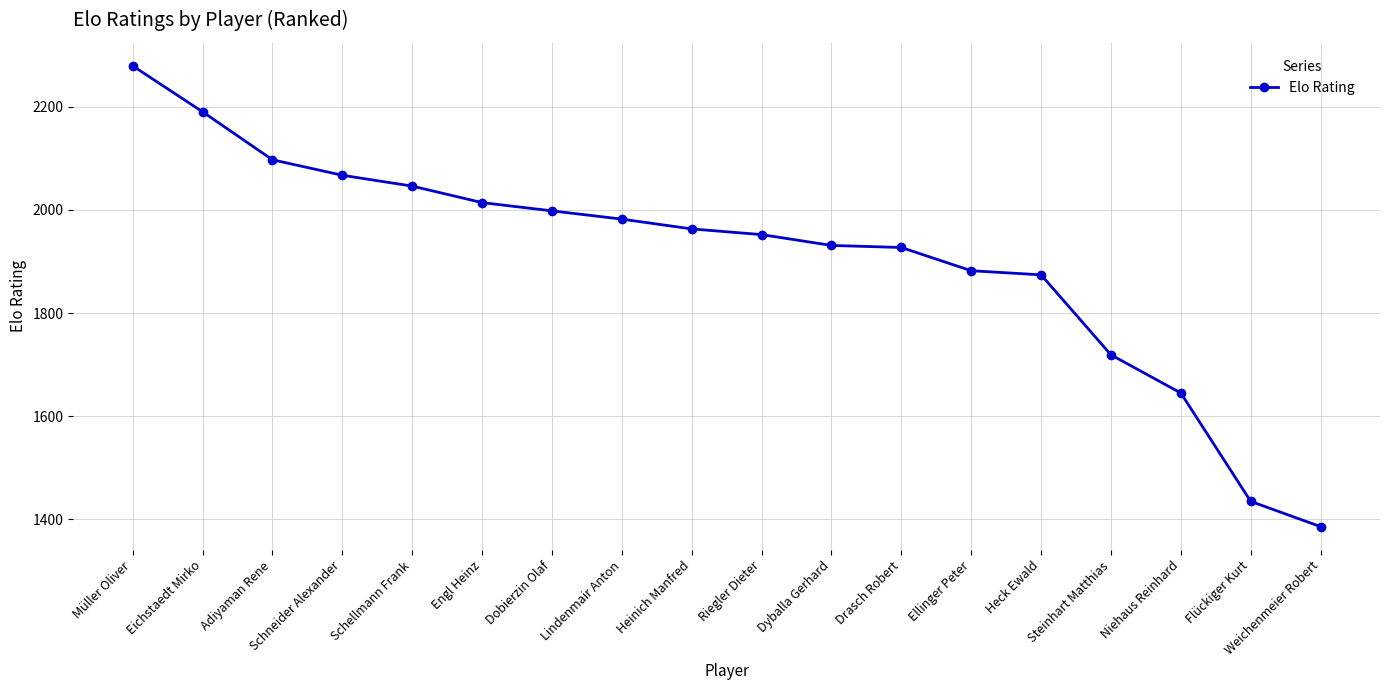

Reading left to right, list all the values displayed in this chart.

2279	2190	2097	2067	2046	2014	1998	1982	1963	1952	1931	1927	1882	1874	1719	1645	1435	1386